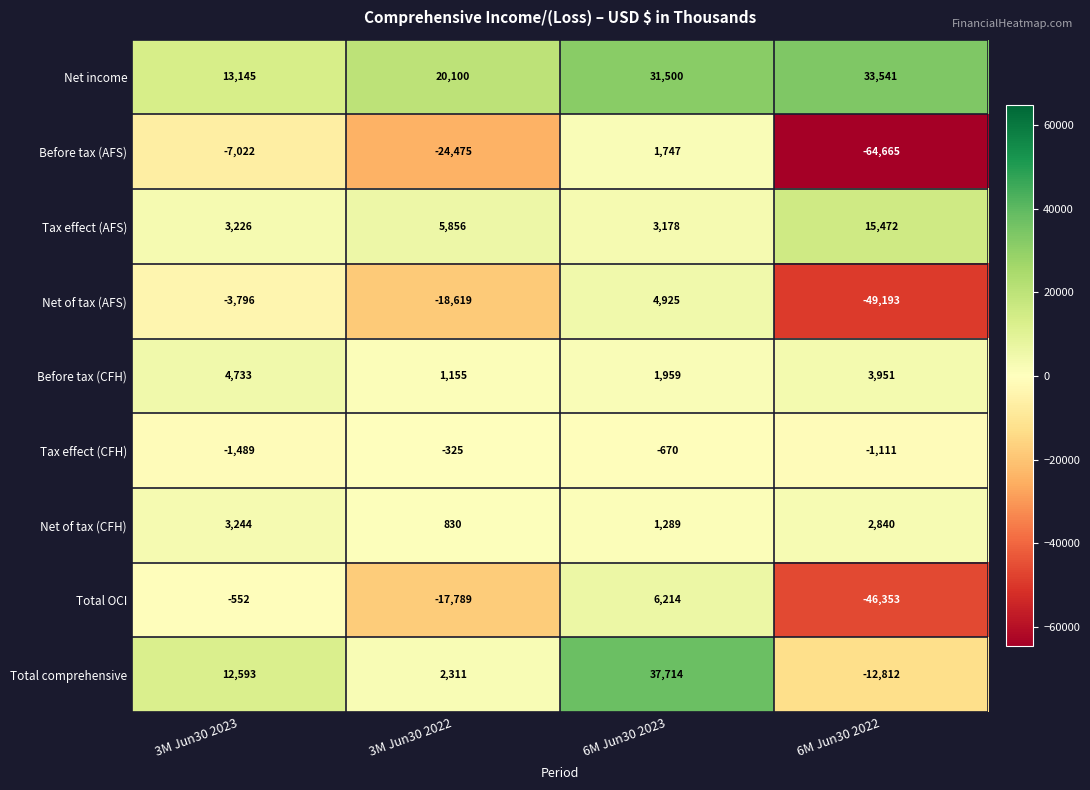

What is the average value of the Total comprehensive series?

9952